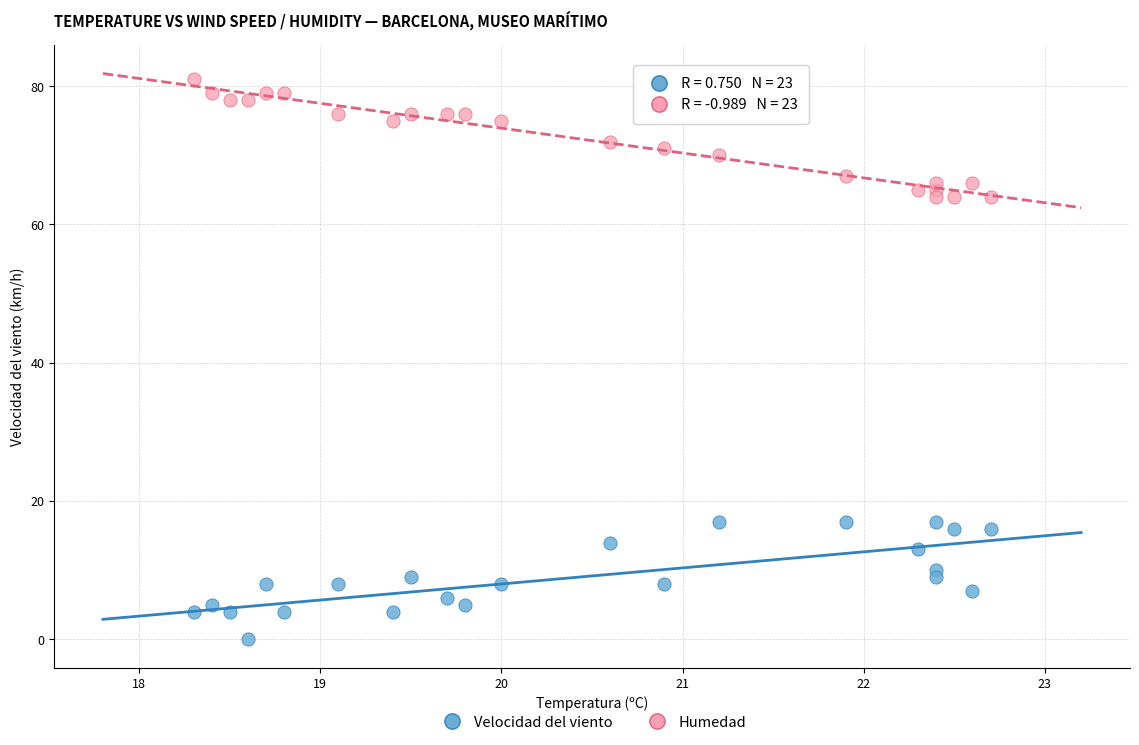

Across all data points, what is the range of Y values (max minus min)?

81